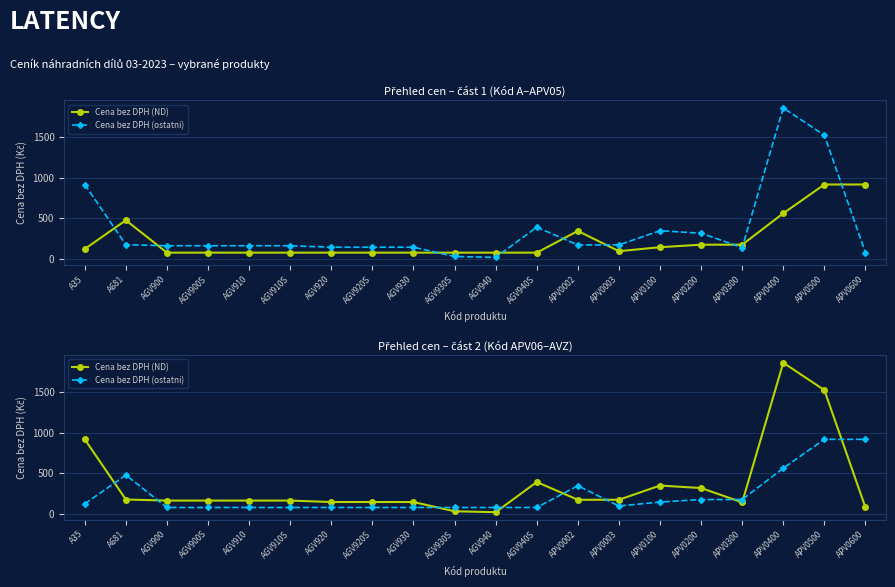

True or false: Cena bez DPH (ostatni) and Cena bez DPH (ND) intersect in this chart.

True